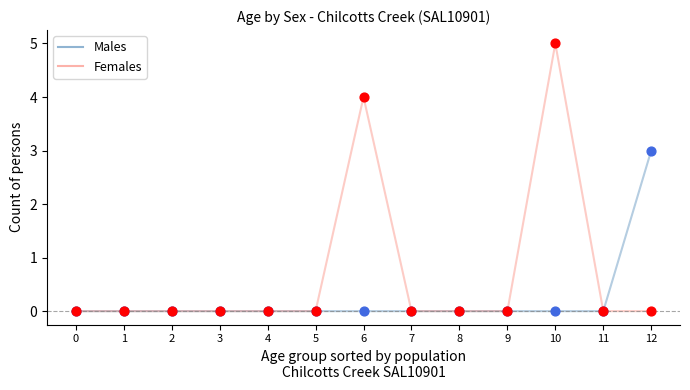

At which category is the sum across all series the highest?

10